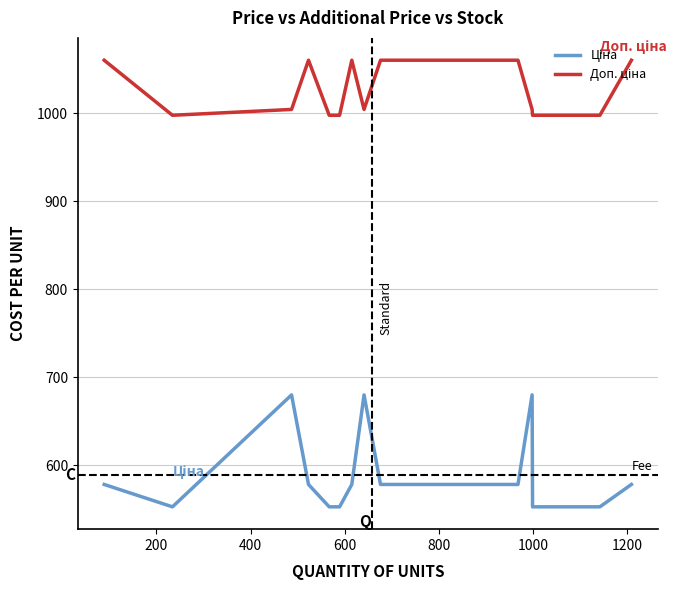

What is the greatest value displayed?

1060.0